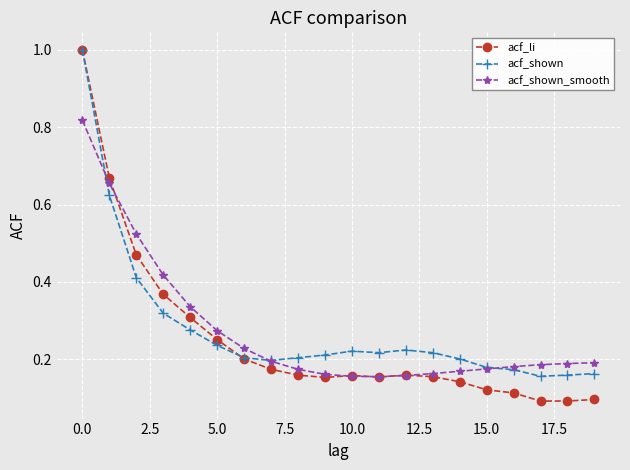

Which series has the largest range (max minus min)?

acf_li